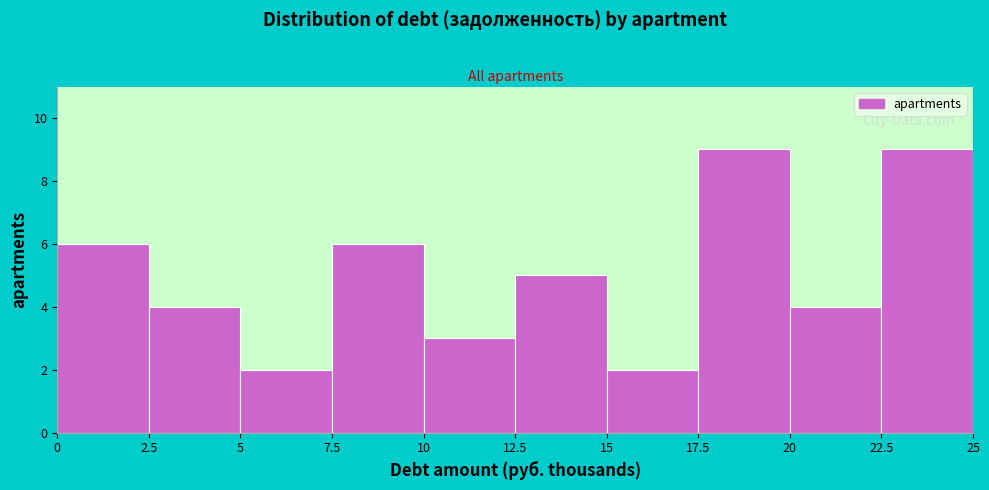

Reading left to right, extract all data points from this chart.

6	4	2	6	3	5	2	9	4	9